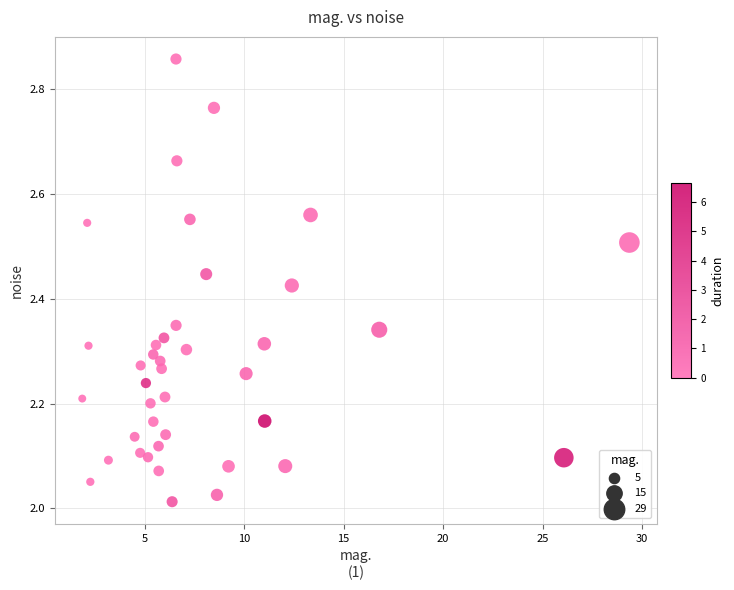

What is the range of X values (max minus min)?

27.5